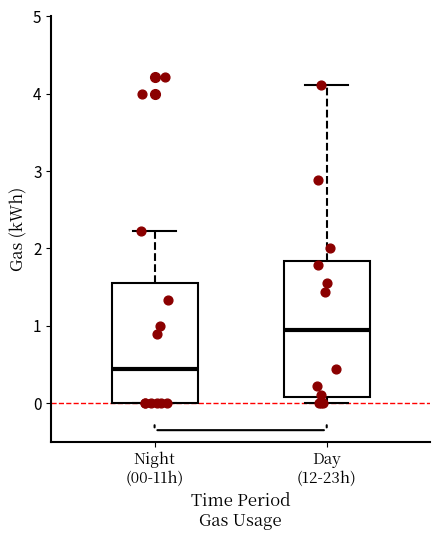

Which box is the tallest, from its lower edge to its upper edge?

Day (12-23h)